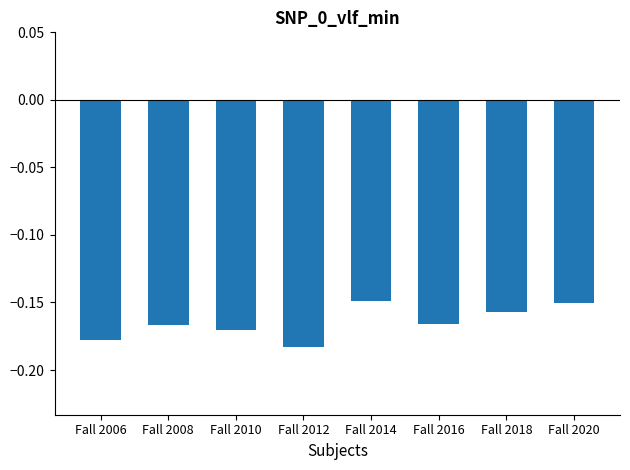

True or false: the data shows -0.1 at Fall 2006.

False